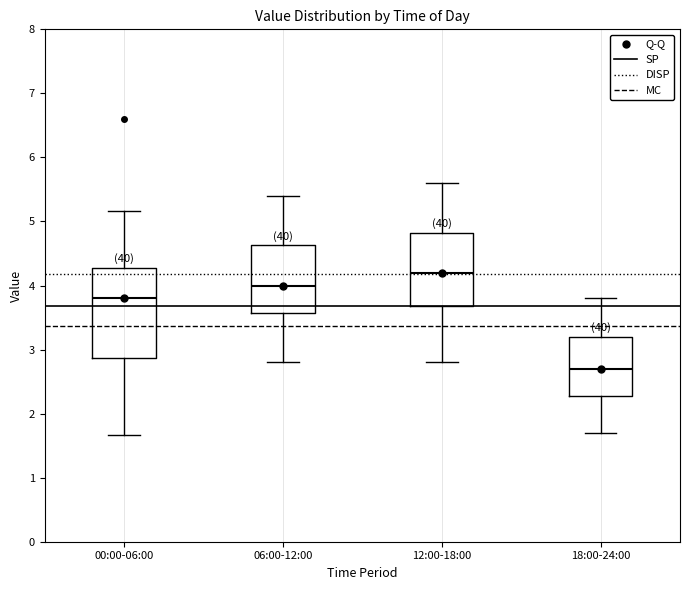

Comparing the boxes themselves (not the whiskers), which one is the tallest?

00:00-06:00